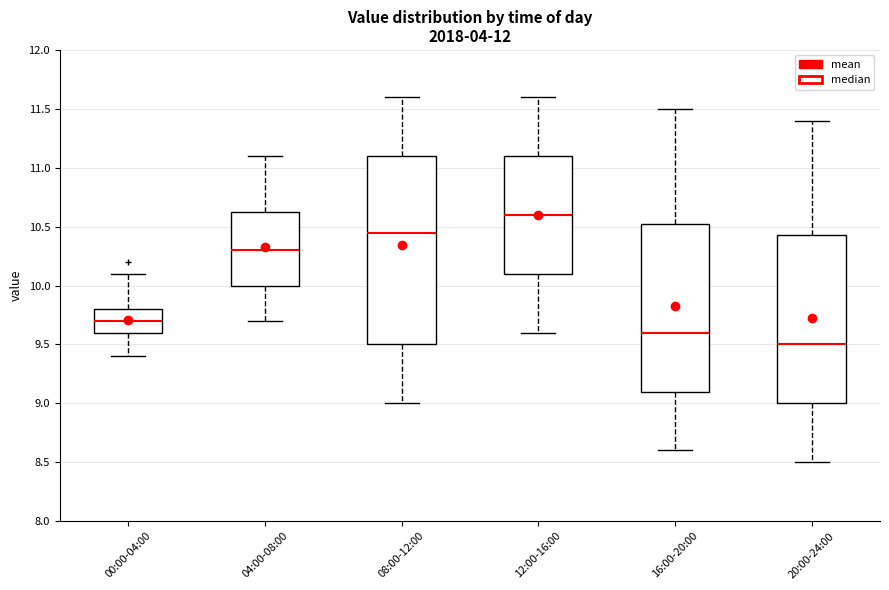

Reading left to right, transcribe this box plot: for each box, give where its median line is, the range the box spans, and where its two whiskers end, as read against the y-axis. The values are not printed on the chart, so give them approximately, as read against the axis.

00:00-04:00: median 9.70, box 9.60 to 9.80, whiskers 9.40 to 10.10
04:00-08:00: median 10.30, box 10.00 to 10.65, whiskers 9.70 to 11.10
08:00-12:00: median 10.45, box 9.50 to 11.10, whiskers 9.00 to 11.60
12:00-16:00: median 10.60, box 10.10 to 11.10, whiskers 9.60 to 11.60
16:00-20:00: median 9.60, box 9.10 to 10.55, whiskers 8.60 to 11.50
20:00-24:00: median 9.50, box 9.00 to 10.45, whiskers 8.50 to 11.40